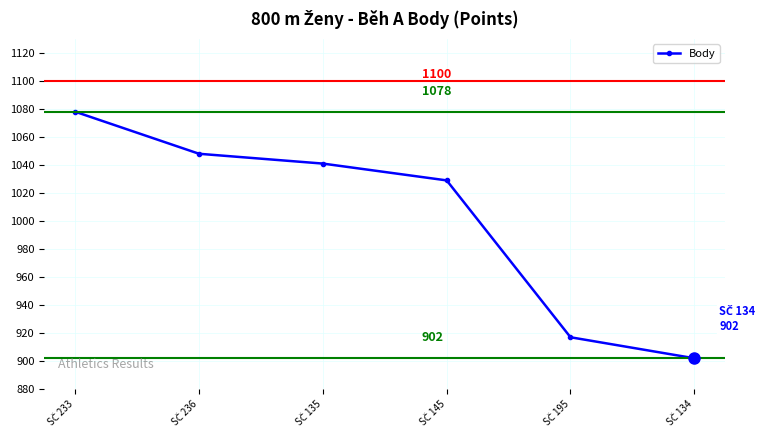

What is the value of the 2nd point from the left?

1048